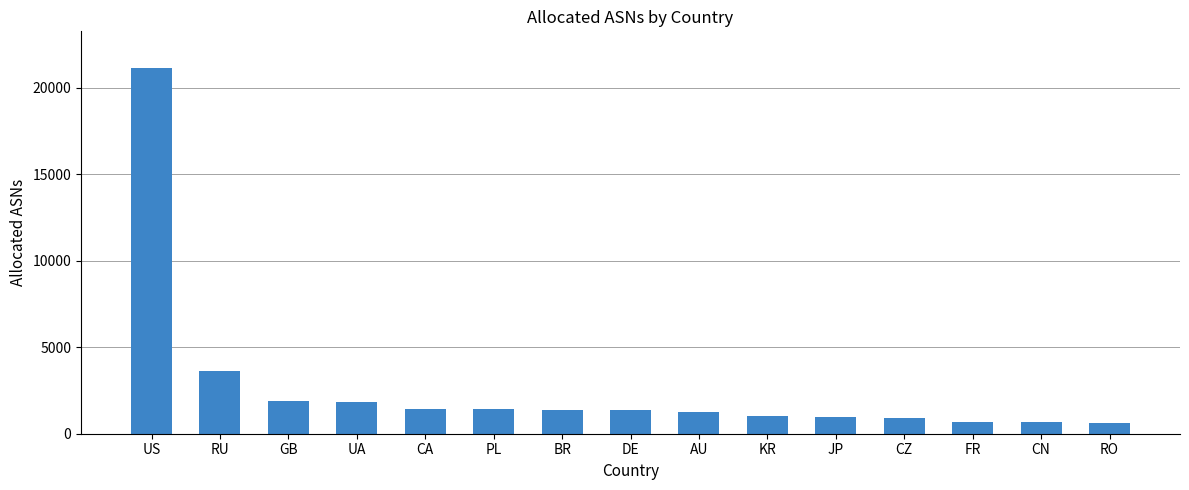

The chart shows a value of 659 at CN. True or false?

True